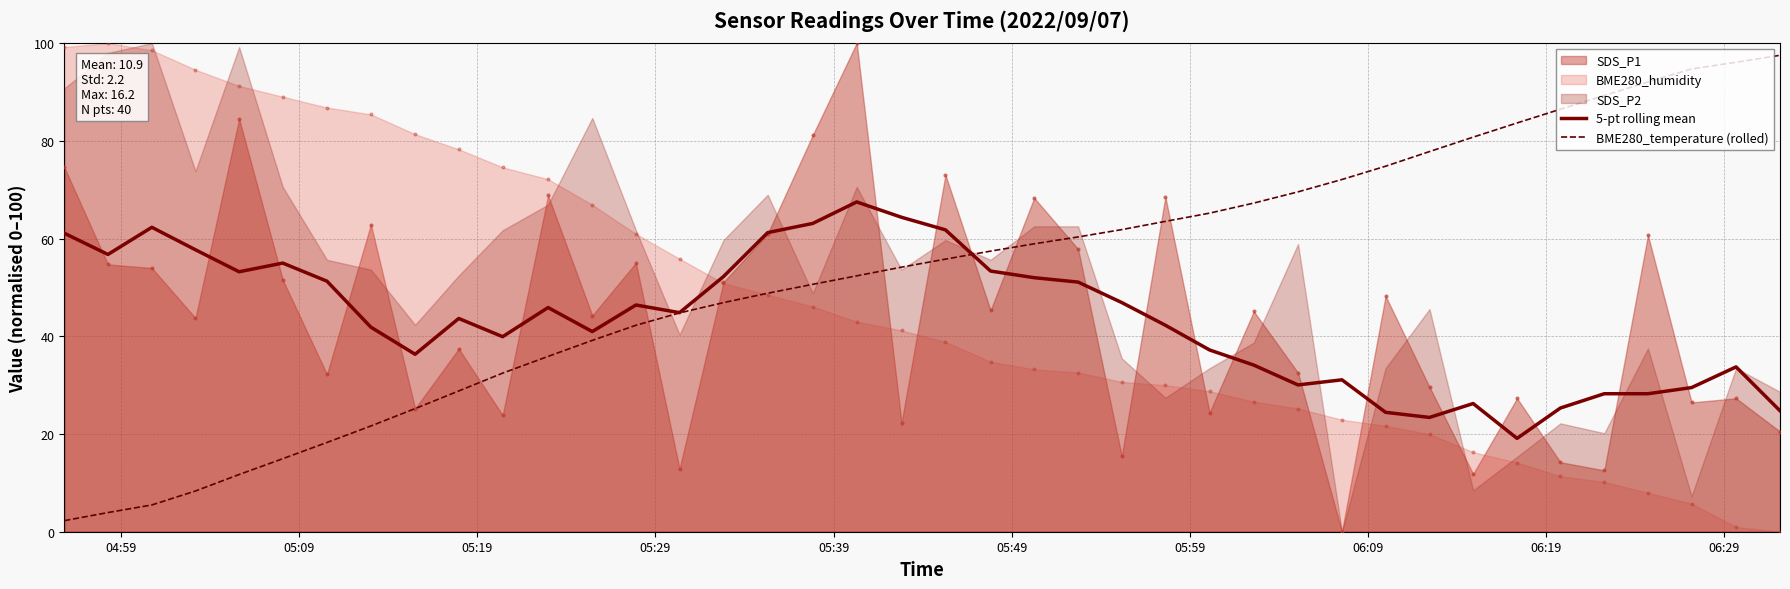

Which series has the largest total across all categories?

BME280_temperature (rolled)